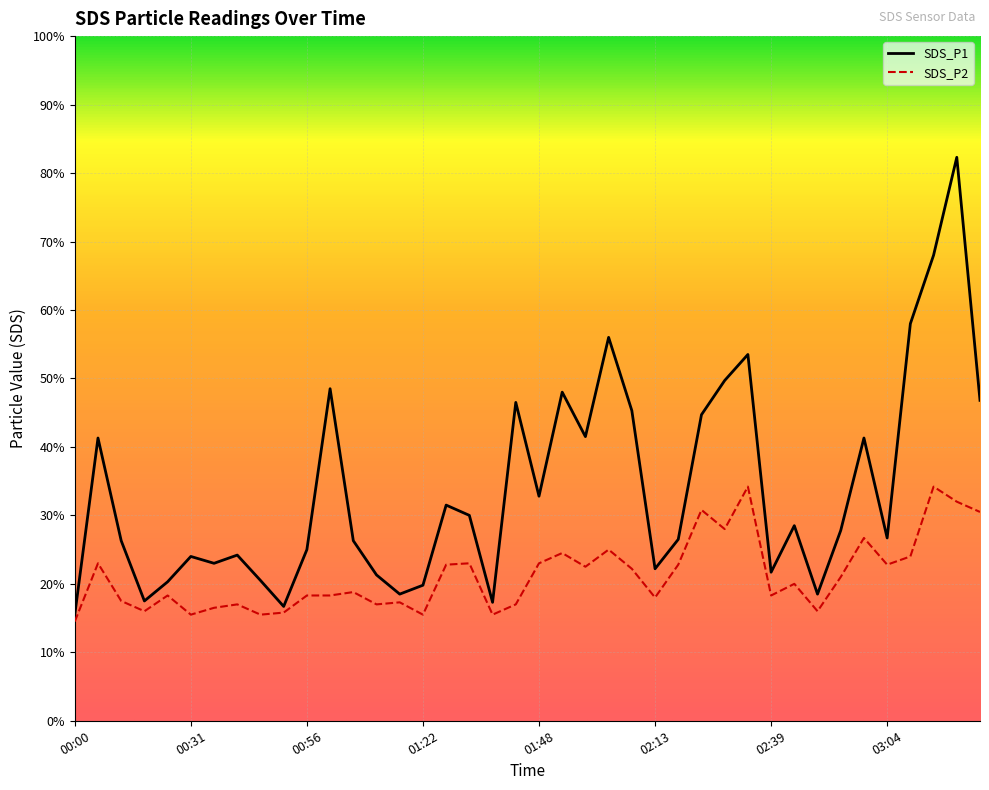

Does the chart have visible grid lines?

Yes